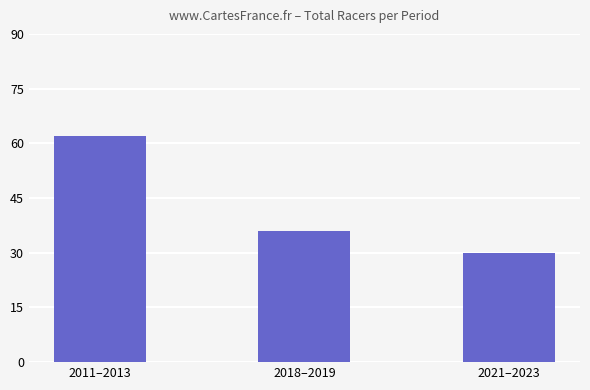

The chart shows a value of 36 at 2018–2019. True or false?

True